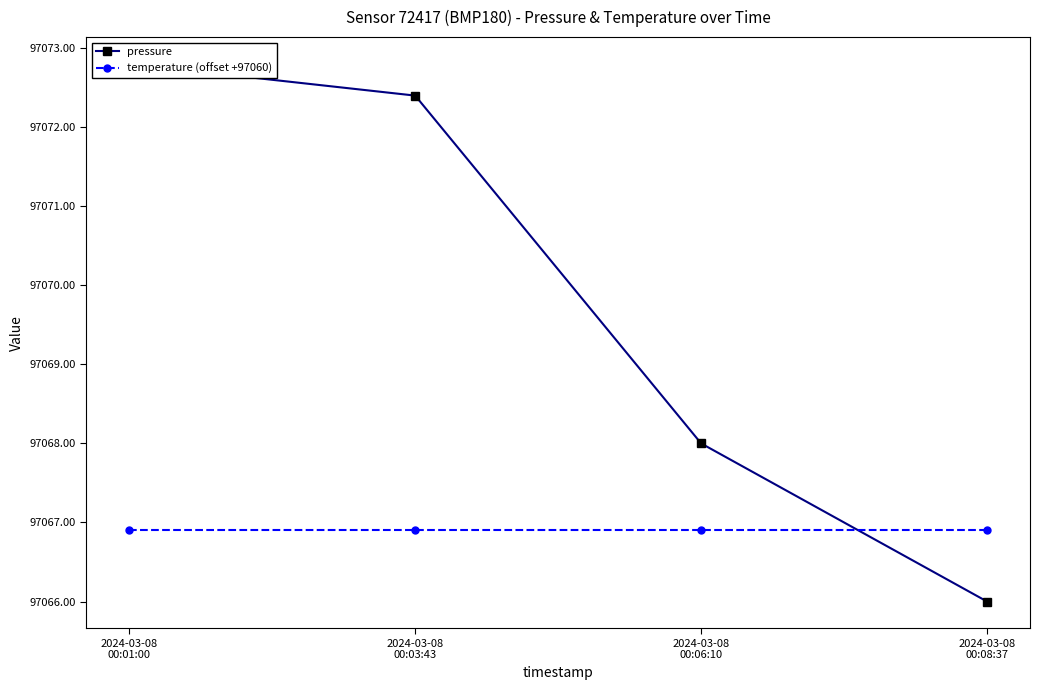

Rank the series by their average value, from lowest to highest.

temperature (offset +97060), pressure